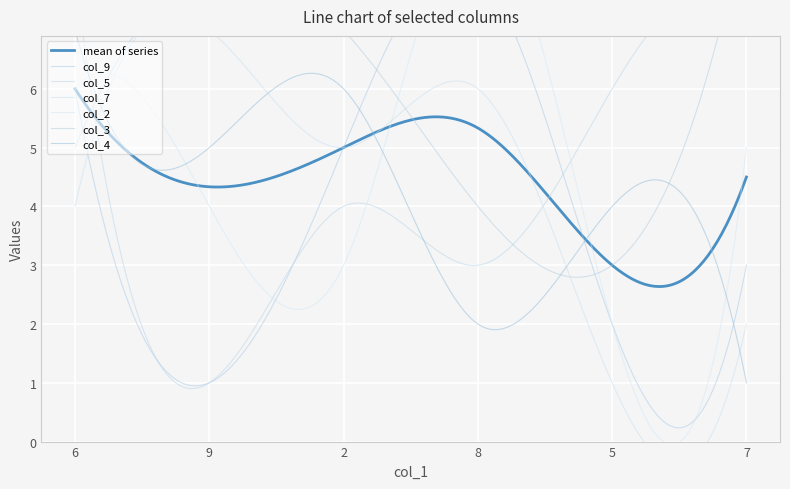

How many data points in col_9 are above 5?

2